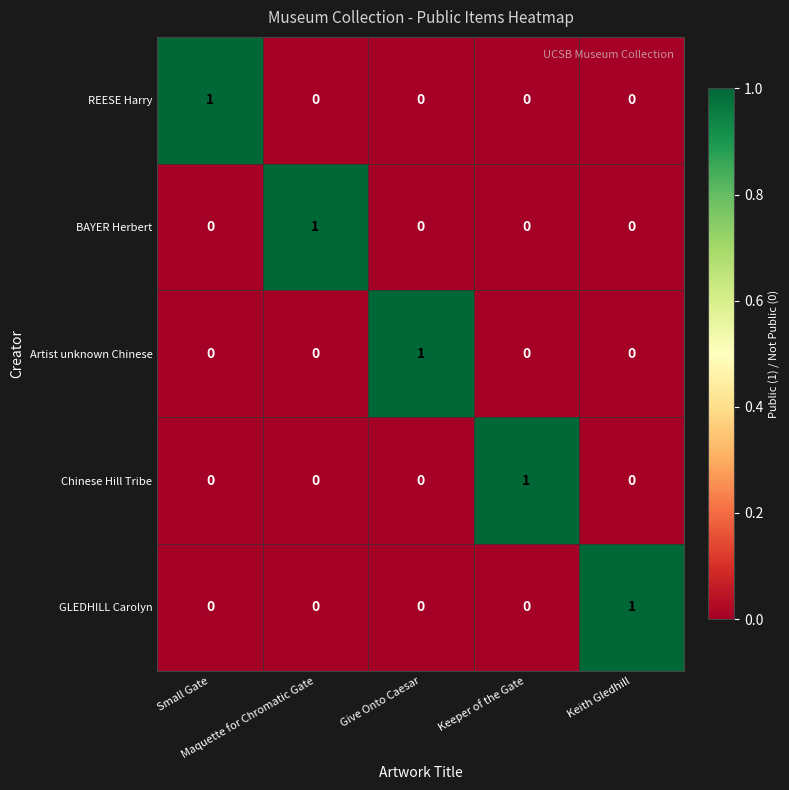

What is the maximum value shown in the chart?

1